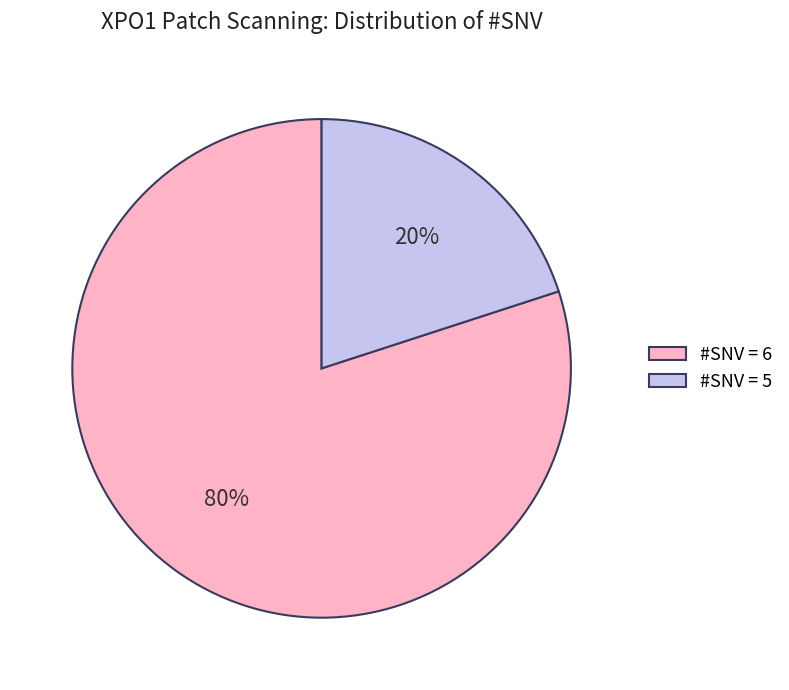

Which slice is the smallest?

#SNV = 5